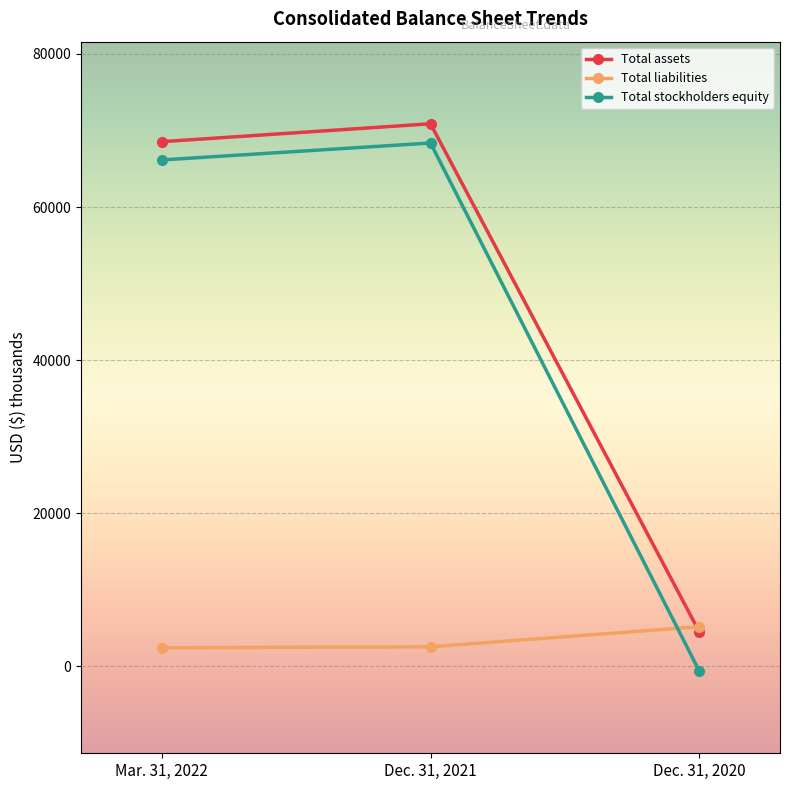

Is this an area chart (filled region under the line)?

No